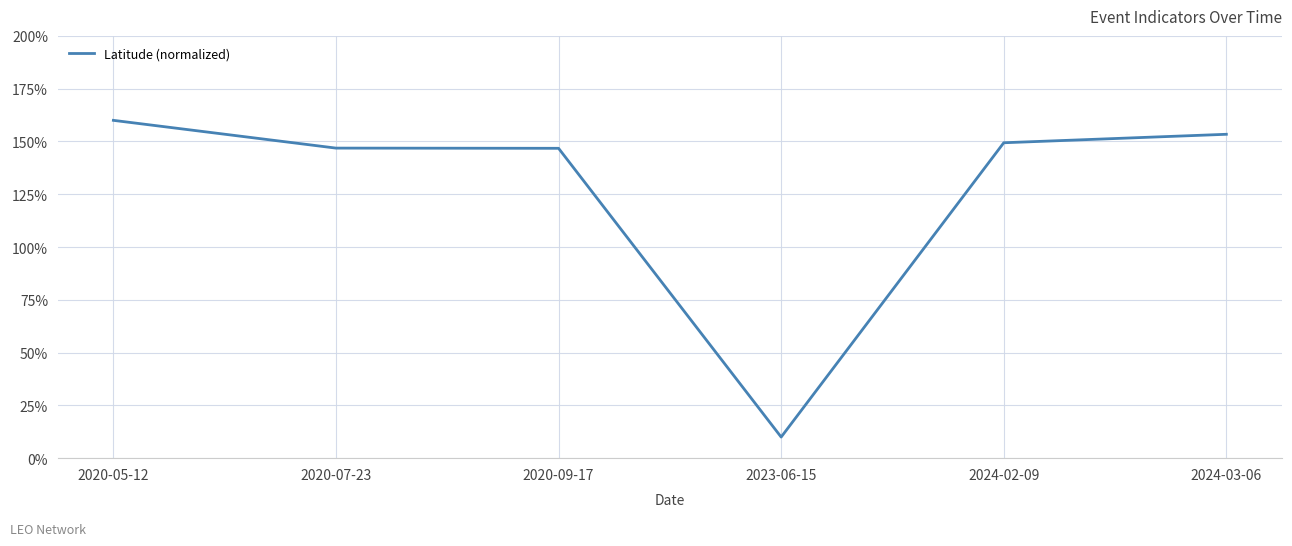

What is the smallest value displayed?

10.0